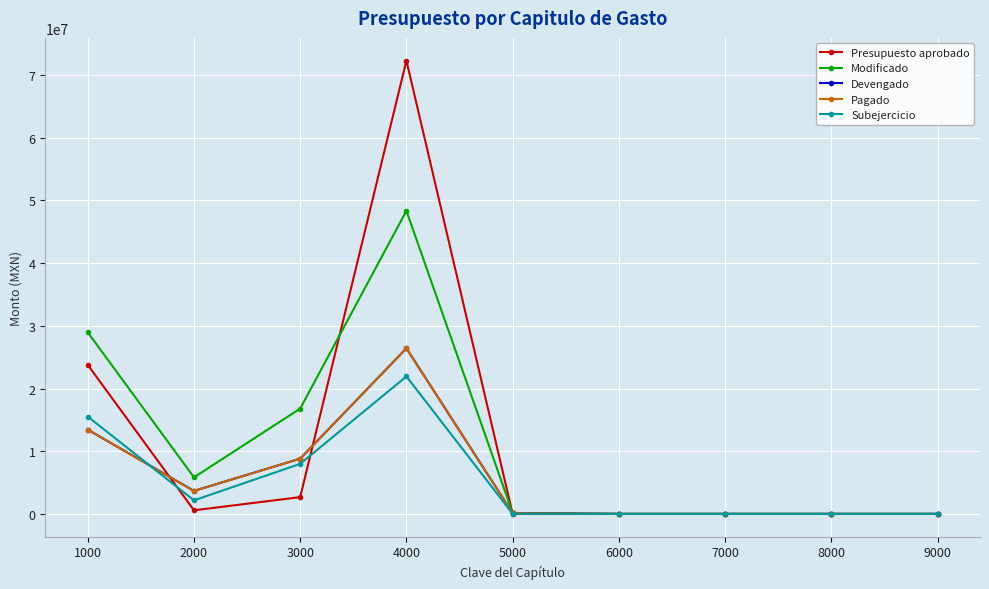

At which category does Devengado reach its first local peak?

4000